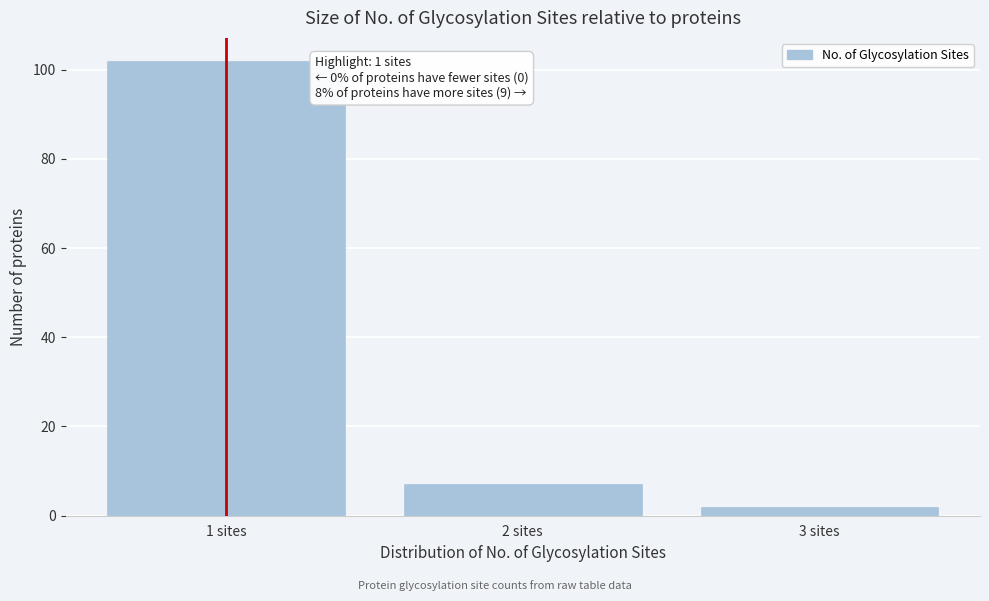

Reading left to right, list all the values displayed in this chart.

102	7	2